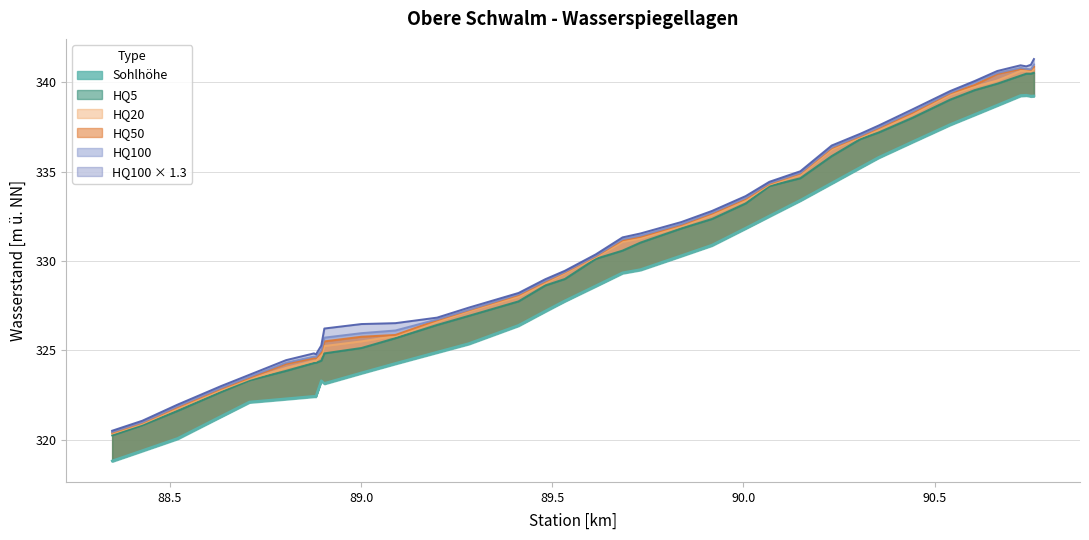

Reading left to right, extract all data points from this chart.

Sohlhoehe: 88.349=318.8	88.428=319.4	88.52=320.1	88.634=321.3	88.708=322.1	88.804=322.3	88.877=322.4	88.882=322.4	88.896=323.3	88.904=323.1	89.001=323.7	89.09=324.3	89.199=324.9	89.282=325.4	89.412=326.4	89.482=327.2	89.533=327.8	89.614=328.6	89.684=329.3	89.731=329.5	89.838=330.3	89.918=330.9	90.006=331.8	90.068=332.5	90.149=333.4	90.231=334.4	90.306=335.2	90.354=335.8	90.442=336.7	90.541=337.6	90.605=338.2	90.664=338.7	90.725=339.3	90.74=339.3	90.752=339.2	90.76=339.2
HQ5: 88.349=320.2	88.428=320.8	88.52=321.6	88.634=322.7	88.708=323.3	88.804=323.9	88.877=324.3	88.882=324.3	88.896=324.4	88.904=324.8	89.001=325.1	89.09=325.7	89.199=326.4	89.282=326.9	89.412=327.7	89.482=328.6	89.533=329.0	89.614=330.1	89.684=330.6	89.731=331.0	89.838=331.8	89.918=332.4	90.006=333.2	90.068=334.2	90.149=334.6	90.231=335.9	90.306=336.8	90.354=337.2	90.442=338.0	90.541=339.0	90.605=339.6	90.664=339.9	90.725=340.4	90.74=340.5	90.752=340.5	90.76=340.5
HQ20: 88.349=320.3	88.428=320.9	88.52=321.8	88.634=322.8	88.708=323.4	88.804=324.0	88.877=324.4	88.882=324.4	88.896=324.7	88.904=325.2	89.001=325.5	89.09=325.8	89.199=326.6	89.282=327.2	89.412=328.0	89.482=328.8	89.533=329.3	89.614=330.2	89.684=331.1	89.731=331.3	89.838=331.9	89.918=332.6	90.006=333.4	90.068=334.3	90.149=334.8	90.231=336.2	90.306=336.9	90.354=337.4	90.442=338.2	90.541=339.3	90.605=339.8	90.664=340.1	90.725=340.6	90.74=340.6	90.752=340.6	90.76=340.7
HQ50: 88.349=320.4	88.428=320.9	88.52=321.8	88.634=322.9	88.708=323.5	88.804=324.2	88.877=324.6	88.882=324.6	88.896=324.9	88.904=325.5	89.001=325.8	89.09=325.9	89.199=326.7	89.282=327.2	89.412=328.1	89.482=328.8	89.533=329.4	89.614=330.3	89.684=331.2	89.731=331.4	89.838=332.0	89.918=332.6	90.006=333.5	90.068=334.3	90.149=334.9	90.231=336.3	90.306=337.0	90.354=337.4	90.442=338.3	90.541=339.4	90.605=339.9	90.664=340.5	90.725=340.8	90.74=340.7	90.752=340.7	90.76=340.9
HQ100: 88.349=320.4	88.428=321.0	88.52=321.9	88.634=322.9	88.708=323.5	88.804=324.3	88.877=324.6	88.882=324.6	88.896=325.0	88.904=325.7	89.001=326.0	89.09=326.1	89.199=326.7	89.282=327.3	89.412=328.1	89.482=328.9	89.533=329.4	89.614=330.3	89.684=331.2	89.731=331.4	89.838=332.1	89.918=332.7	90.006=333.5	90.068=334.4	90.149=334.9	90.231=336.4	90.306=337.0	90.354=337.5	90.442=338.4	90.541=339.4	90.605=340.0	90.664=340.5	90.725=340.8	90.74=340.8	90.752=340.7	90.76=341.0
HQ100x13: 88.349=320.5	88.428=321.1	88.52=322.0	88.634=323.0	88.708=323.6	88.804=324.4	88.877=324.8	88.882=324.8	88.896=325.3	88.904=326.2	89.001=326.5	89.09=326.5	89.199=326.8	89.282=327.4	89.412=328.2	89.482=329.0	89.533=329.4	89.614=330.4	89.684=331.3	89.731=331.5	89.838=332.2	89.918=332.8	90.006=333.6	90.068=334.4	90.149=335.0	90.231=336.5	90.306=337.1	90.354=337.6	90.442=338.5	90.541=339.5	90.605=340.1	90.664=340.6	90.725=340.9	90.74=340.9	90.752=341.0	90.76=341.3